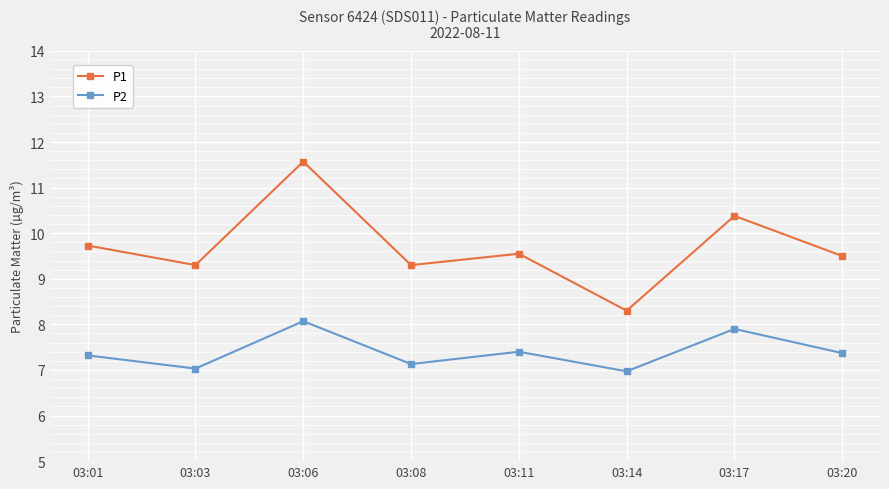

At which category does P1 reach its first local peak?

03:06